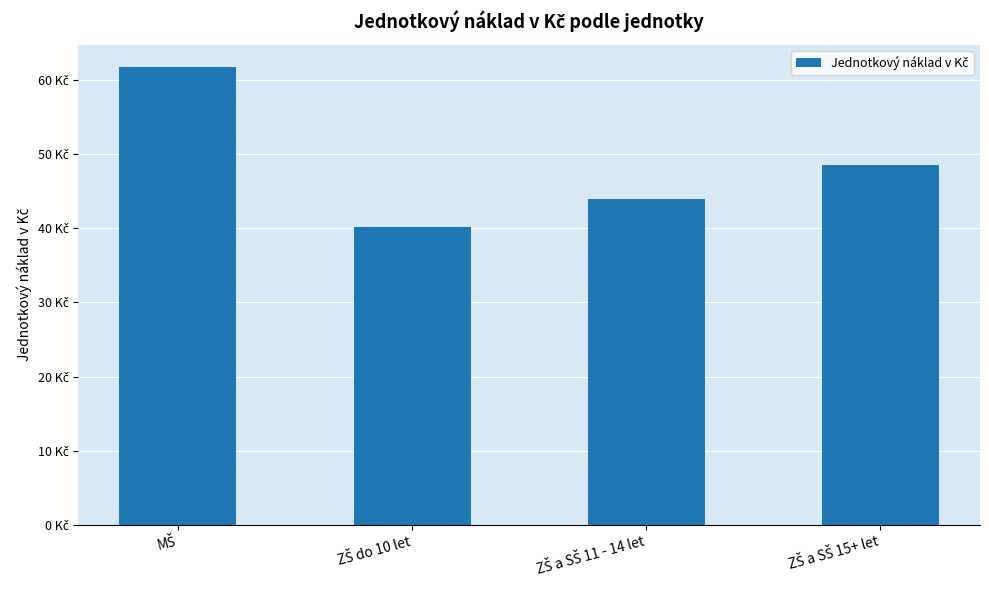

Which has a higher value, ZŠ a SŠ 11 - 14 let or MŠ?

MŠ